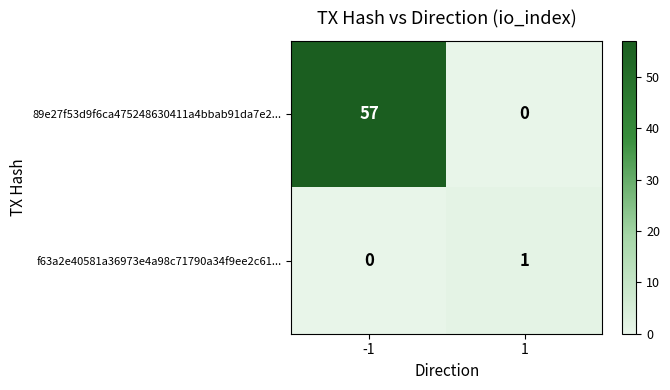

Rank the series by their average value, from lowest to highest.

f63a2e40581a36973e4a98c71790a34f9ee2c61..., 89e27f53d9f6ca475248630411a4bbab91da7e2...